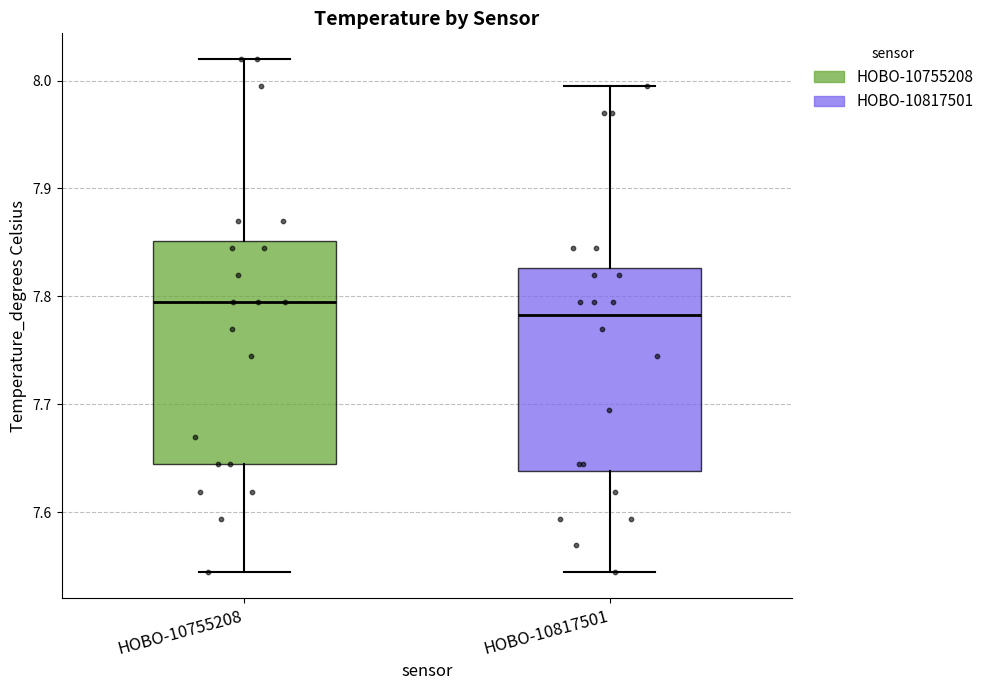

Comparing the boxes themselves (not the whiskers), which one is the tallest?

HOBO-10755208